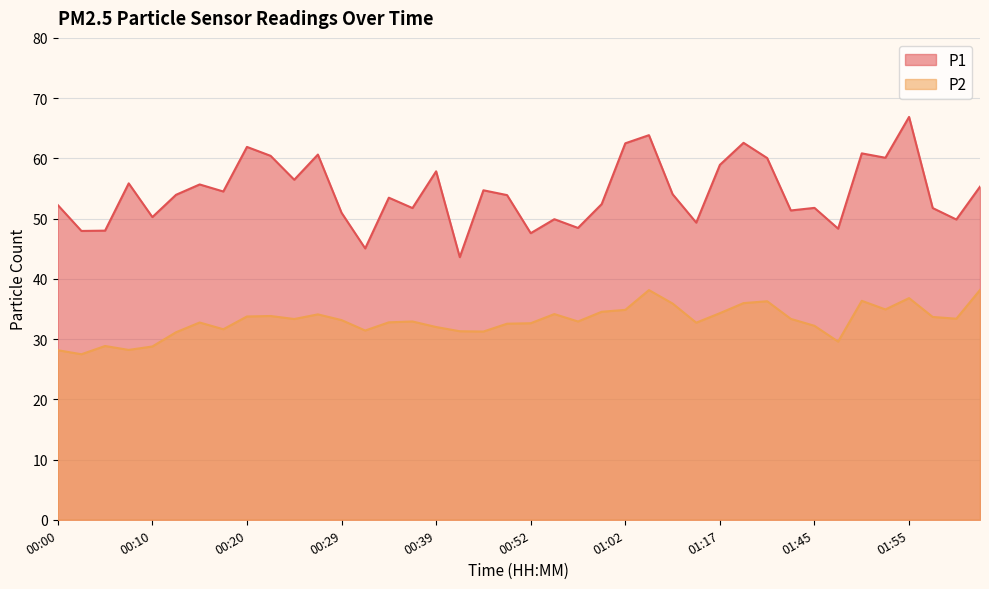

What is the total value across all series at 00:39?

89.8